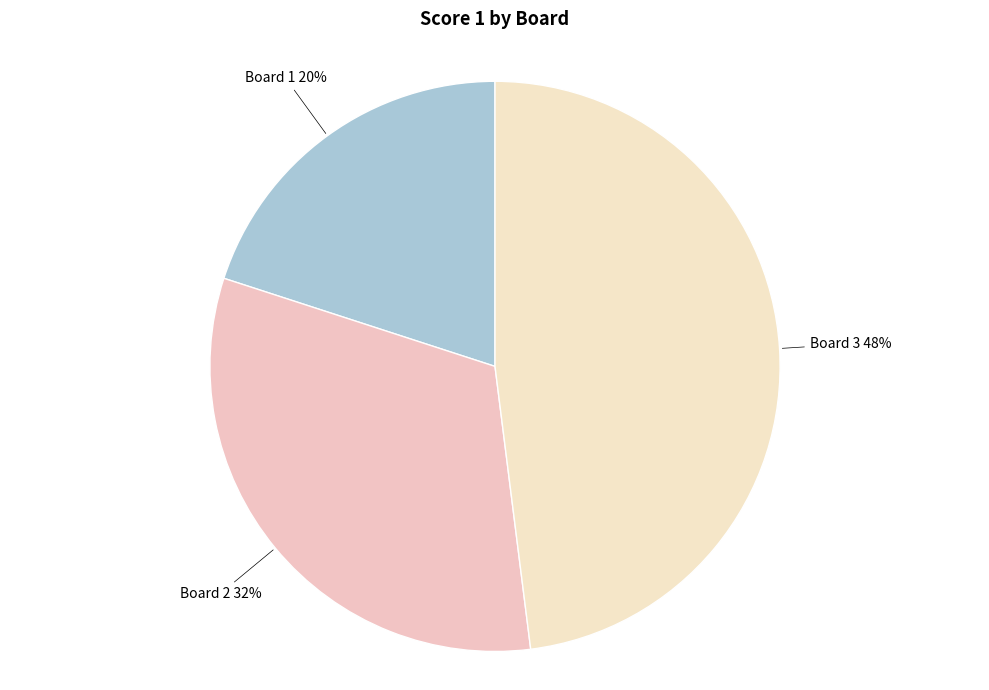

To the nearest percent, what percentage of the pie is Board 3?

48%